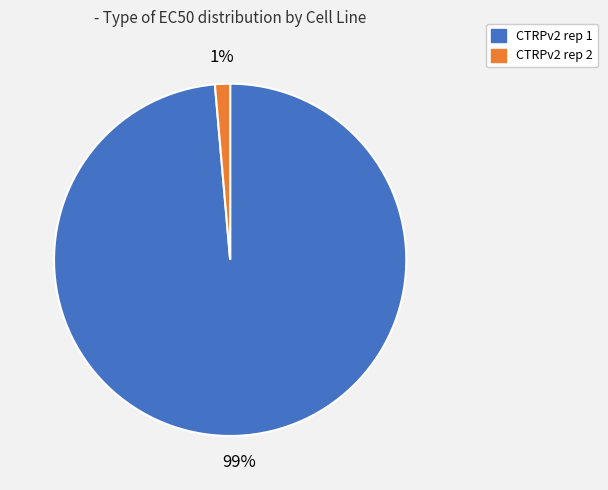

Is it true that CTRPv2 rep 1 is 99% of the pie?

True